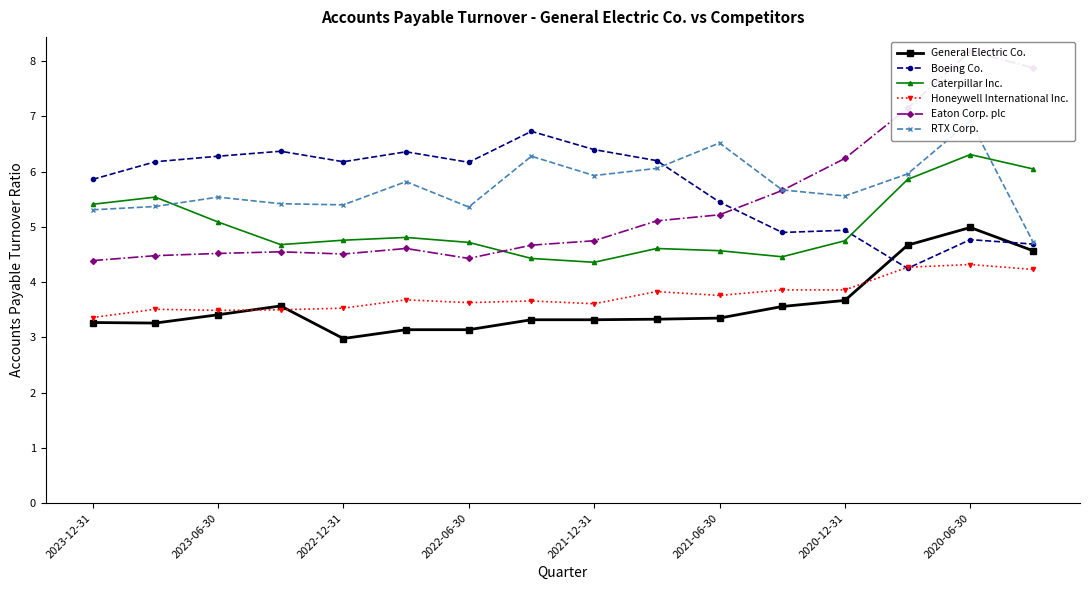

What is the total value across all series at 9?

29.1